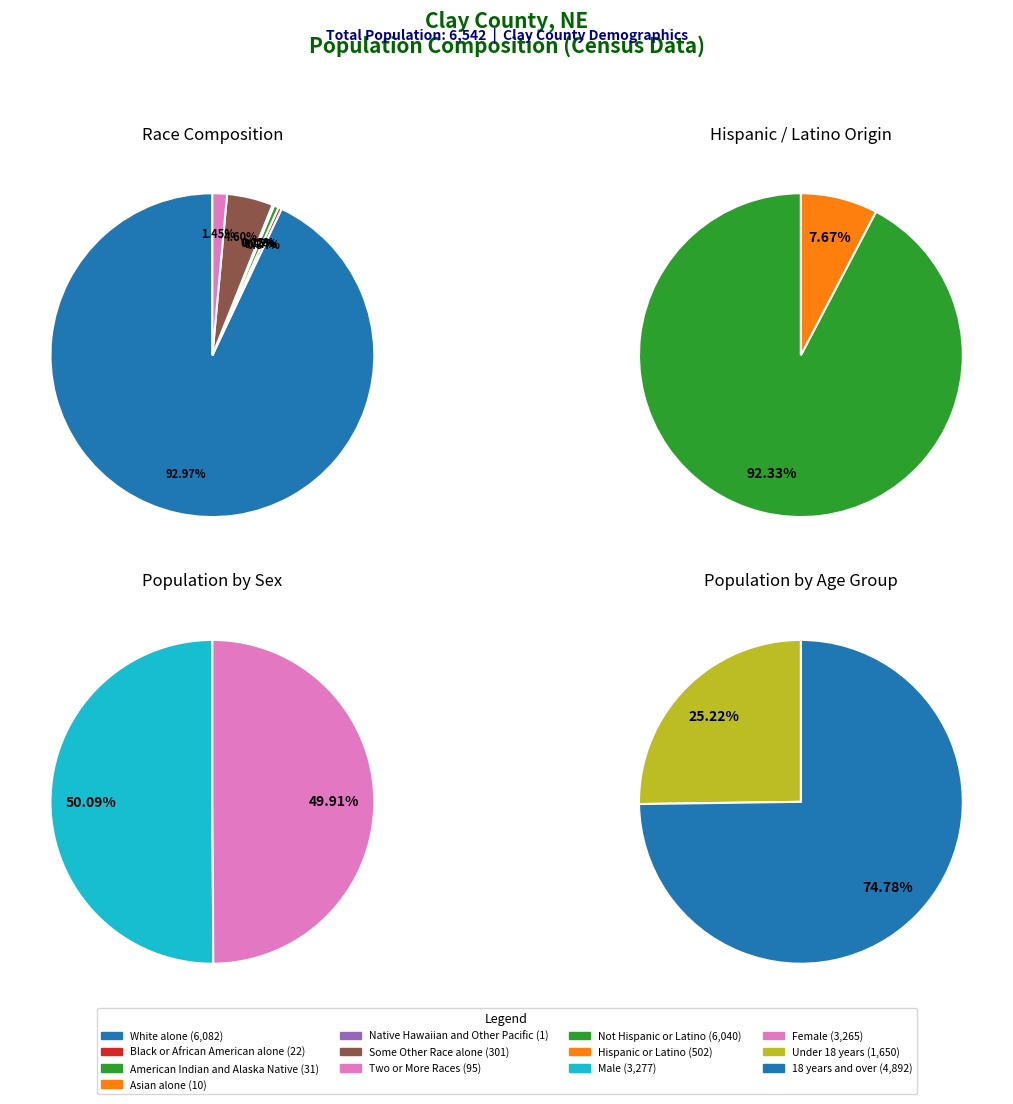

True or false: Some Other Race alone accounts for 1% of the total.

False